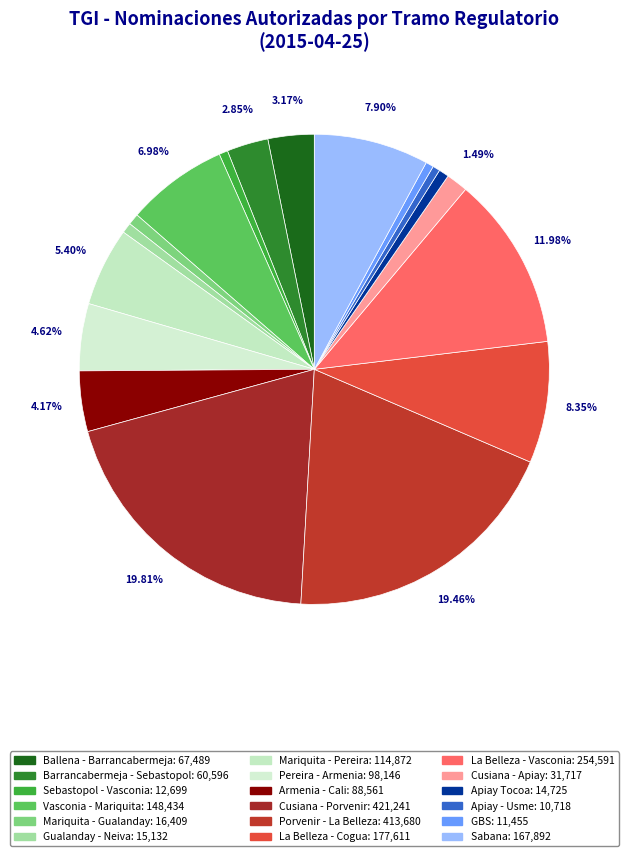

To the nearest percent, what is the difference between the Mariquita - Gualanday and La Belleza - Cogua slice percentages?

8%